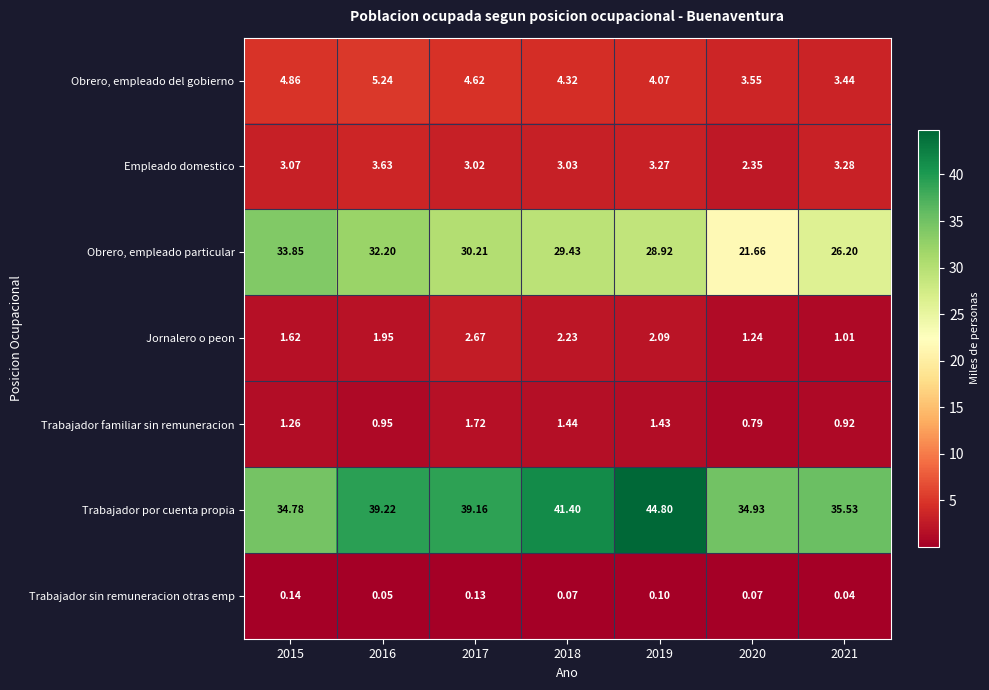

Which series has the widest spread of values?

Obrero, empleado particular